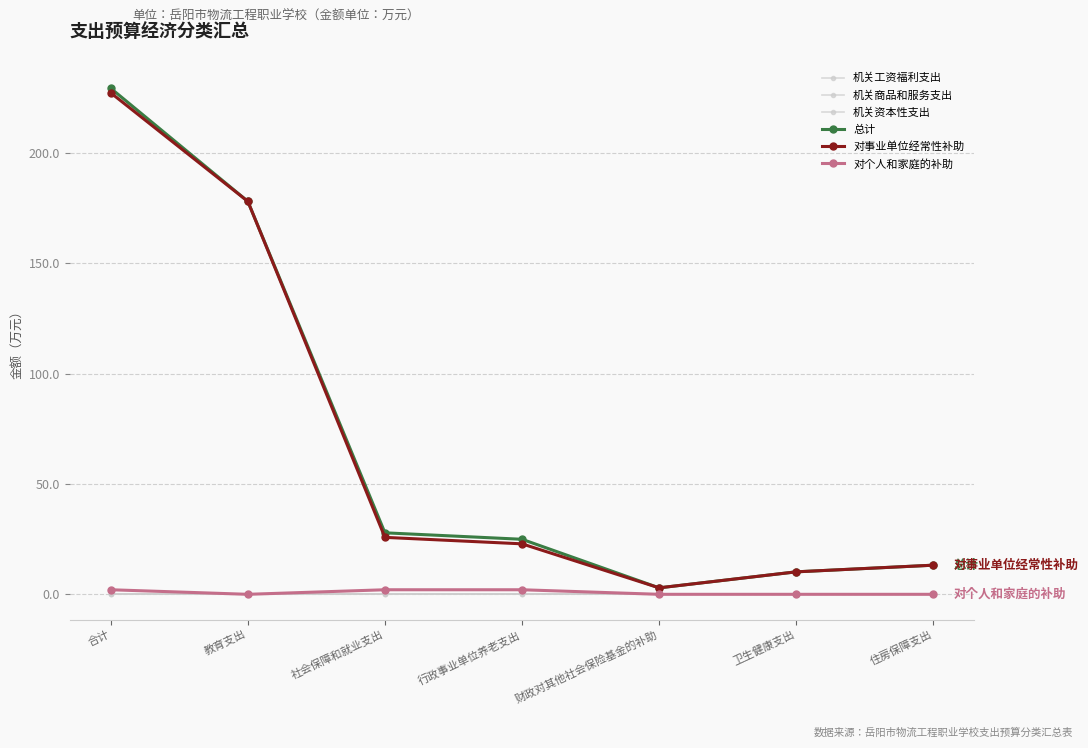

What position from the right is 教育支出?

6